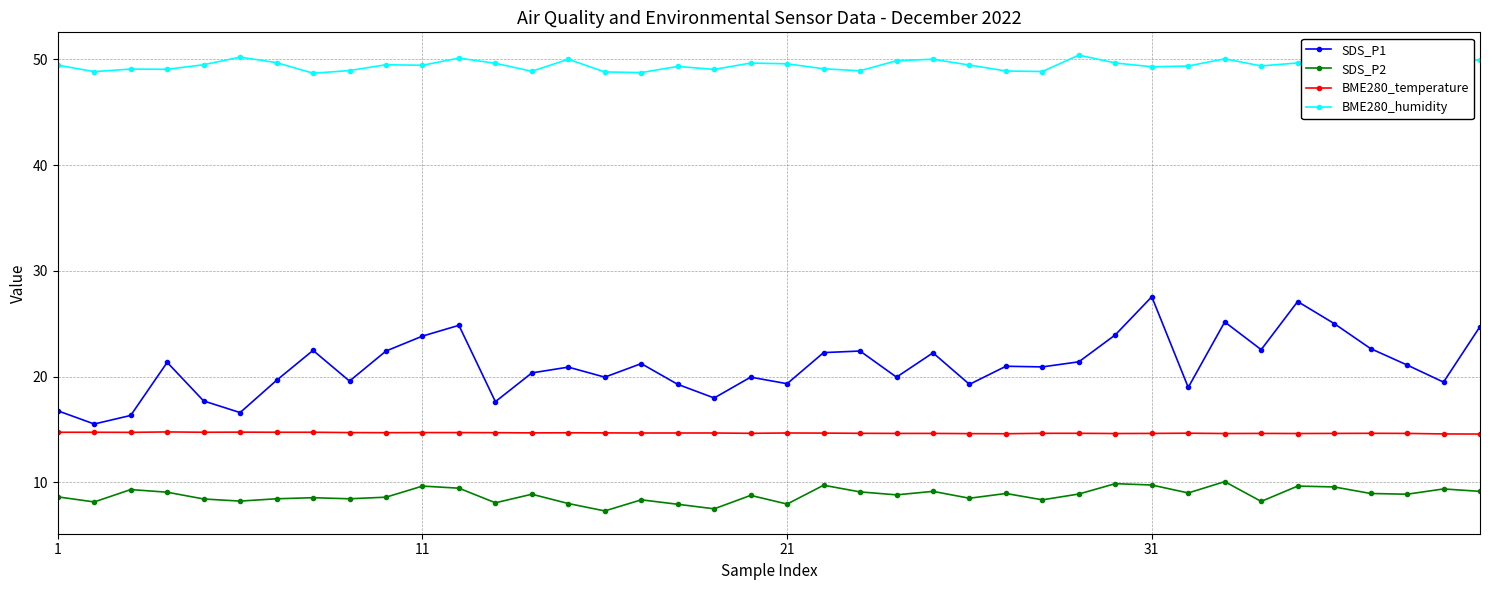

What is the sum of all BME280_temperature values?

586.7